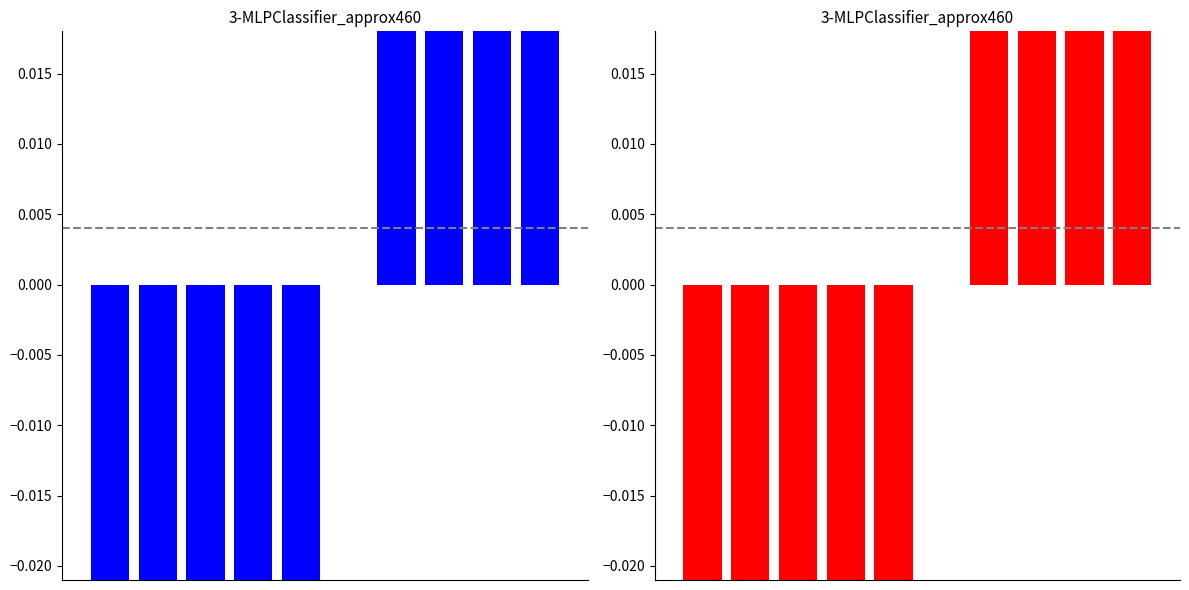

The chart shows a value of 0.0 at 5. True or false?

True